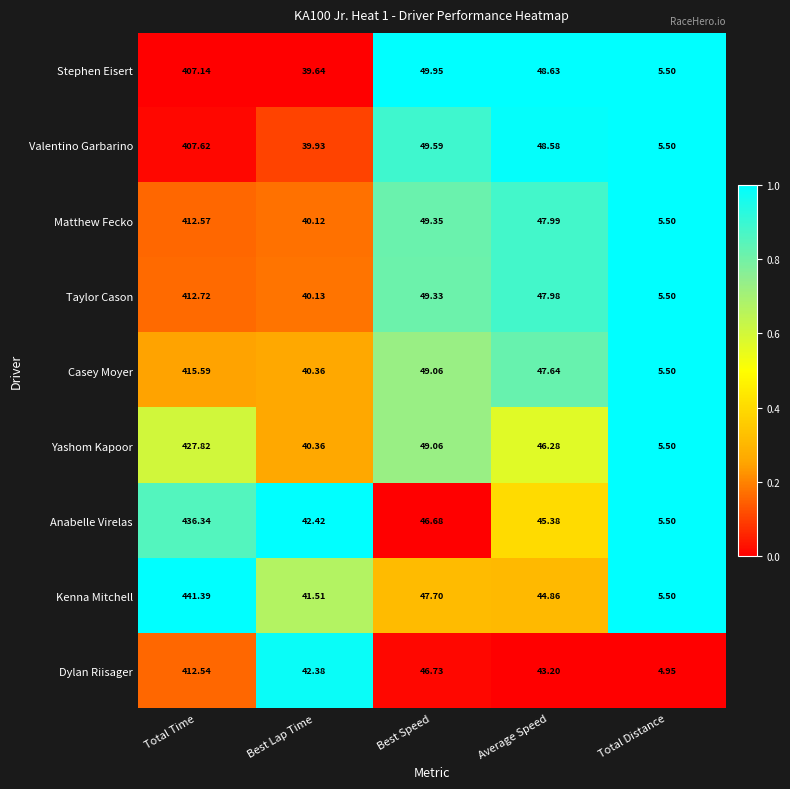

At which category does the chart reach its peak across all series?

Total Time